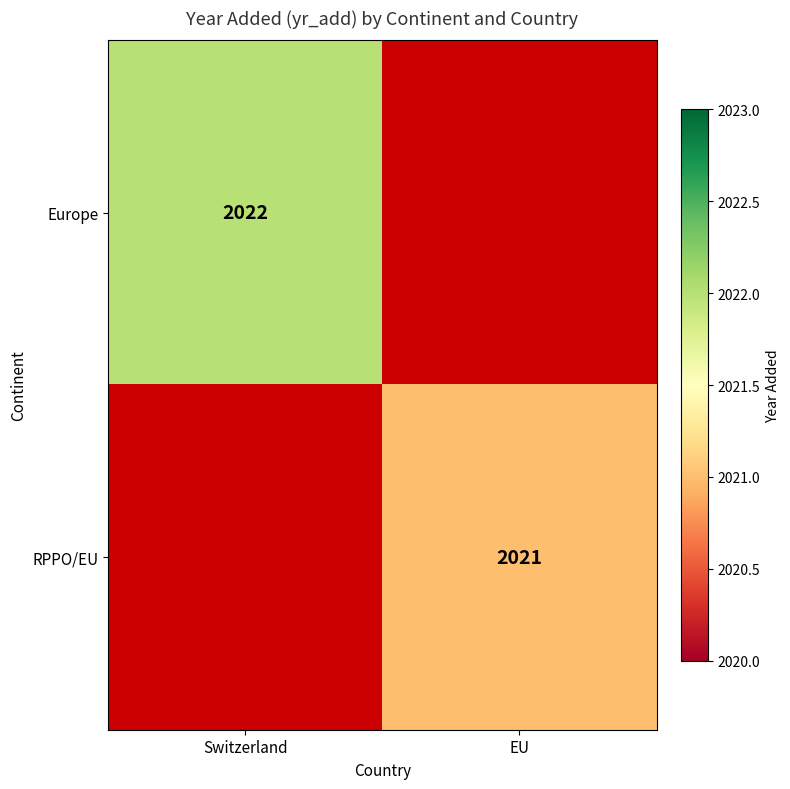

Is the value of RPPO/EU at EU greater than the value of Europe at Switzerland?

No